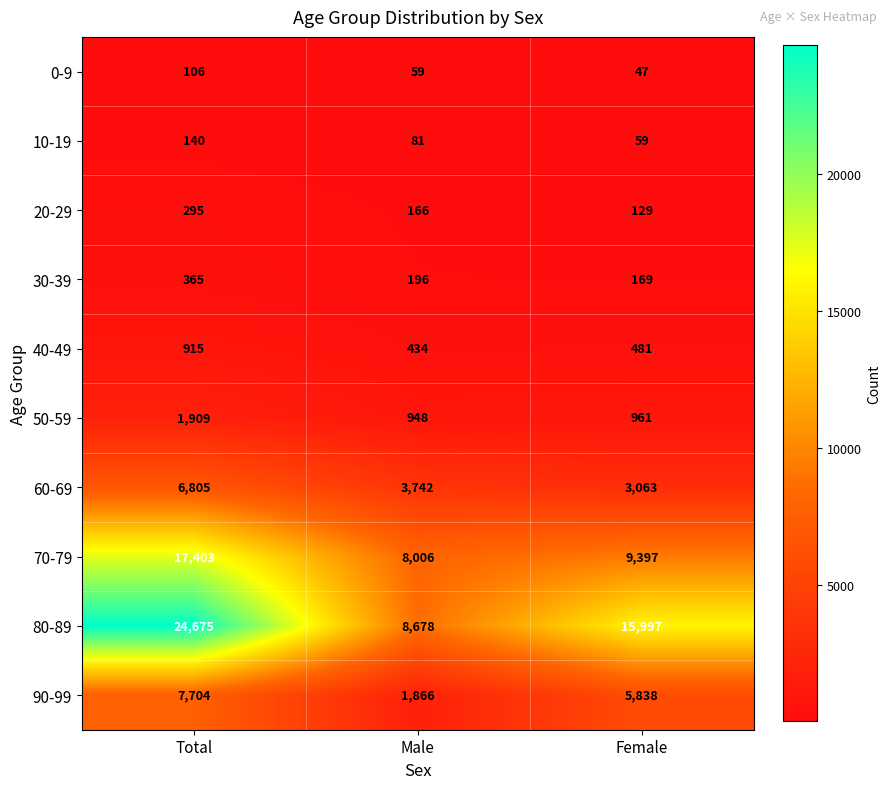

Which series has the largest total across all categories?

80-89